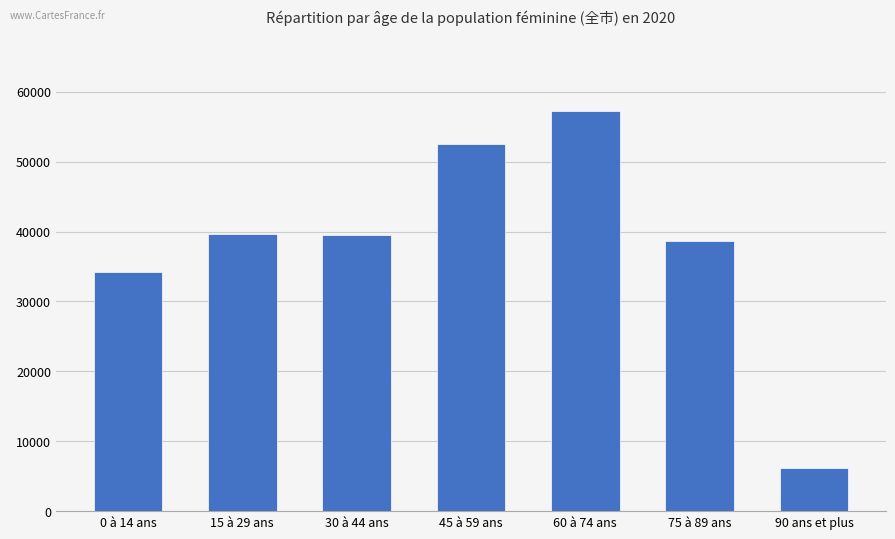

What is the label of the 2nd bar from the right?

75 à 89 ans